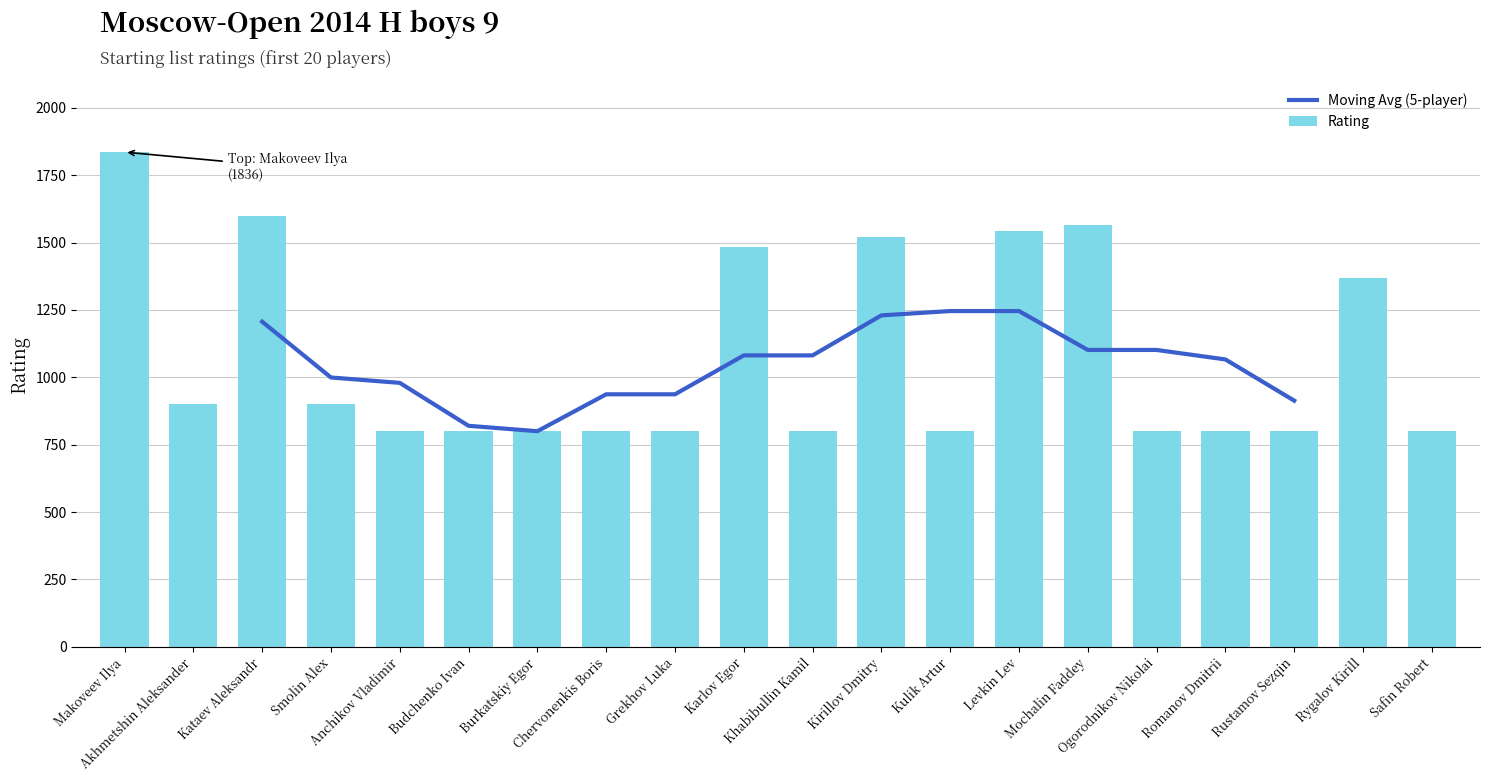

Reading left to right, transcribe all the data shown in this chart.

Makoveev Ilya=1836	Akhmetshin Aleksander=900	Kataev Aleksandr=1597	Smolin Alex=900	Anchikov Vladimir=800	Budchenko Ivan=800	Burkatskiy Egor=800	Chervonenkis Boris=800	Grekhov Luka=800	Karlov Egor=1485	Khabibullin Kamil=800	Kirillov Dmitry=1522	Kulik Artur=800	Levkin Lev=1543	Mochalin Faddey=1565	Ogorodnikov Nikolai=800	Romanov Dmitrii=800	Rustamov Sezqin=800	Rygalov Kirill=1367	Safin Robert=800